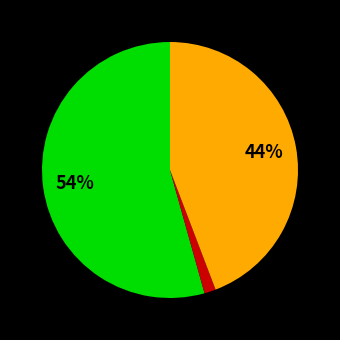

Is there any slice that represents more than half of the pie?

Yes